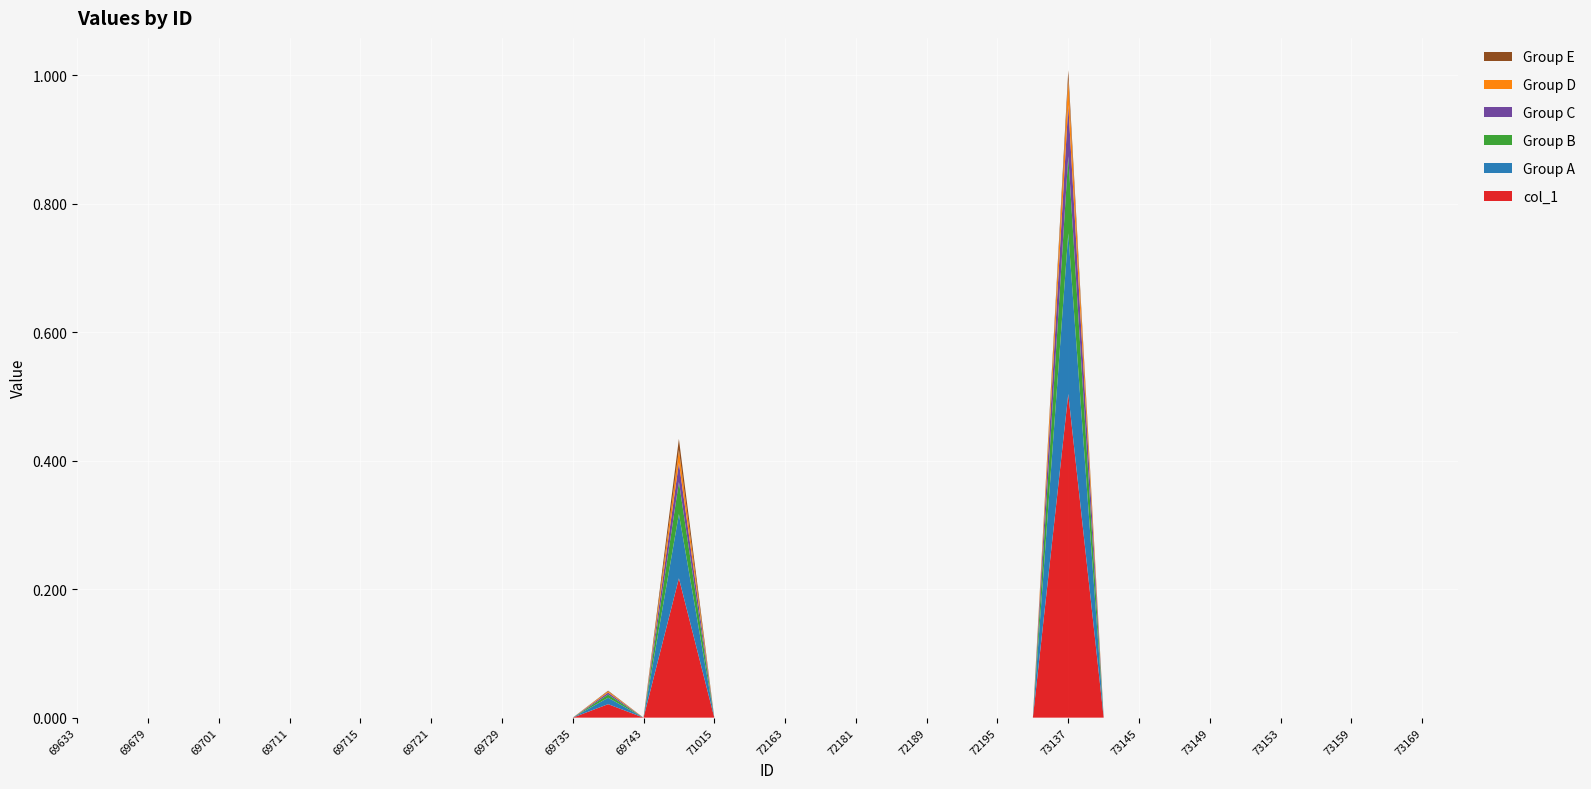

Reading left to right, extract all data points from this chart.

col_1: 0.0	0.0	0.0	0.0	0.0	0.0	0.0	0.0	0.0	0.0	0.0	0.0	0.0	0.0	0.0	0.0	0.0	0.2	0.0	0.0	0.0	0.0	0.0	0.0	0.0	0.0	0.0	0.0	0.5	0.0	0.0	0.0	0.0	0.0	0.0	0.0	0.0	0.0	0.0	0.0
Group A: 0.0	0.0	0.0	0.0	0.0	0.0	0.0	0.0	0.0	0.0	0.0	0.0	0.0	0.0	0.0	0.0	0.0	0.1	0.0	0.0	0.0	0.0	0.0	0.0	0.0	0.0	0.0	0.0	0.2	0.0	0.0	0.0	0.0	0.0	0.0	0.0	0.0	0.0	0.0	0.0
Group B: 0.0	0.0	0.0	0.0	0.0	0.0	0.0	0.0	0.0	0.0	0.0	0.0	0.0	0.0	0.0	0.0	0.0	0.1	0.0	0.0	0.0	0.0	0.0	0.0	0.0	0.0	0.0	0.0	0.1	0.0	0.0	0.0	0.0	0.0	0.0	0.0	0.0	0.0	0.0	0.0
Group C: 0.0	0.0	0.0	0.0	0.0	0.0	0.0	0.0	0.0	0.0	0.0	0.0	0.0	0.0	0.0	0.0	0.0	0.0	0.0	0.0	0.0	0.0	0.0	0.0	0.0	0.0	0.0	0.0	0.1	0.0	0.0	0.0	0.0	0.0	0.0	0.0	0.0	0.0	0.0	0.0
Group D: 0.0	0.0	0.0	0.0	0.0	0.0	0.0	0.0	0.0	0.0	0.0	0.0	0.0	0.0	0.0	0.0	0.0	0.0	0.0	0.0	0.0	0.0	0.0	0.0	0.0	0.0	0.0	0.0	0.0	0.0	0.0	0.0	0.0	0.0	0.0	0.0	0.0	0.0	0.0	0.0
Group E: 0.0	0.0	0.0	0.0	0.0	0.0	0.0	0.0	0.0	0.0	0.0	0.0	0.0	0.0	0.0	0.0	0.0	0.0	0.0	0.0	0.0	0.0	0.0	0.0	0.0	0.0	0.0	0.0	0.0	0.0	0.0	0.0	0.0	0.0	0.0	0.0	0.0	0.0	0.0	0.0